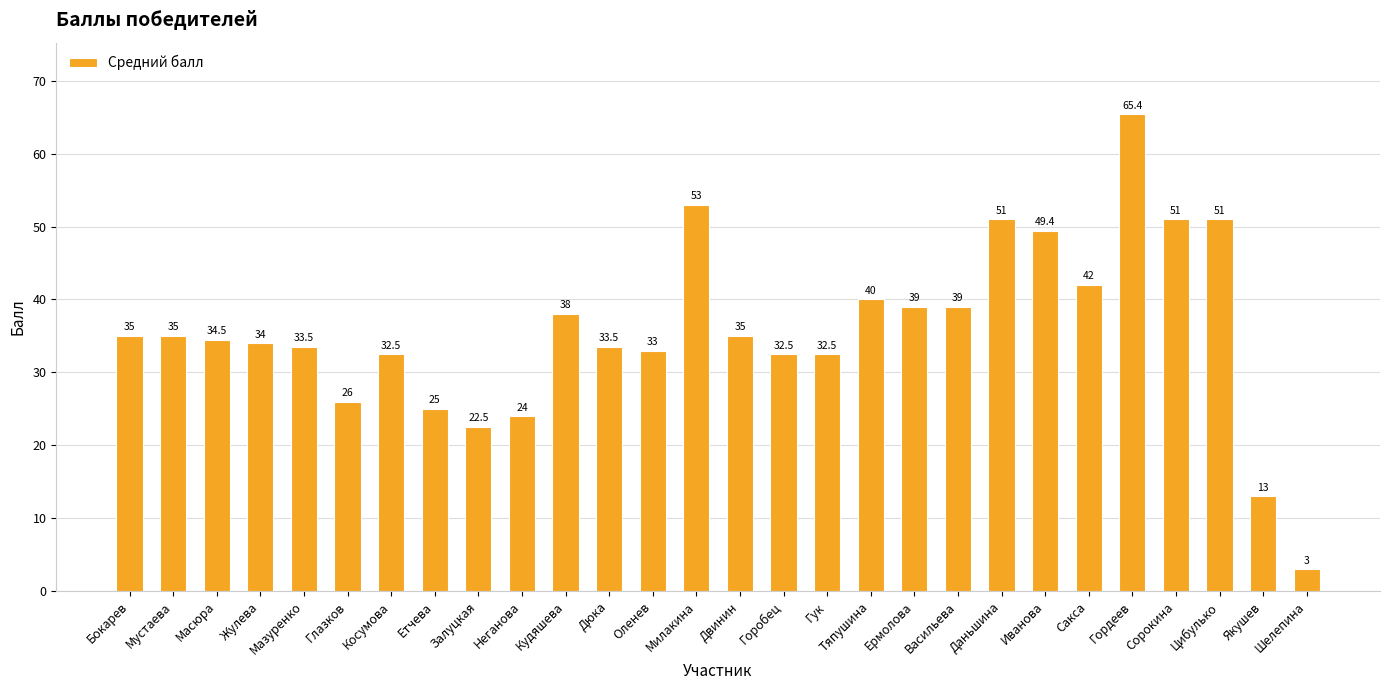

Which category has the lowest value across all series?

Шелепина